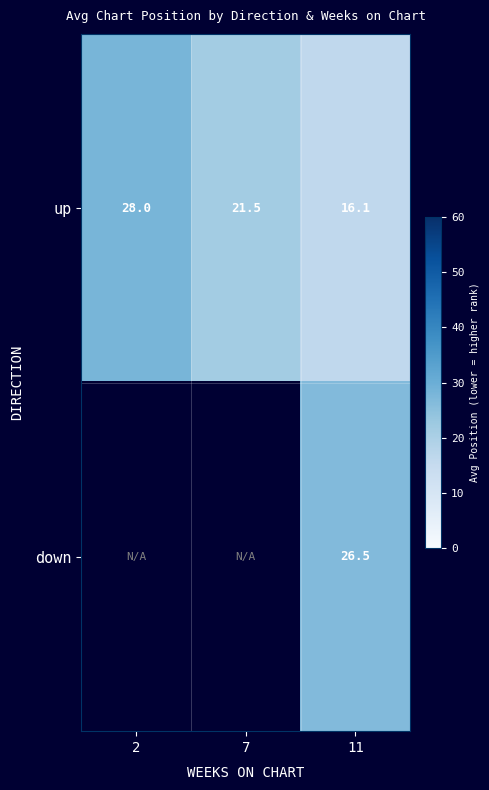

At 11, list the series in order from smallest to largest.

up, down